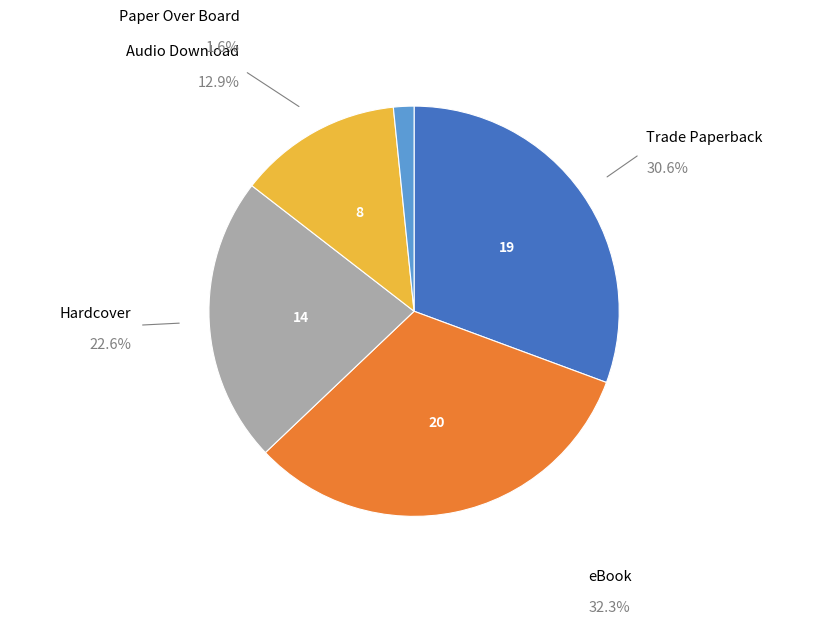

Is there any slice that represents more than half of the pie?

No